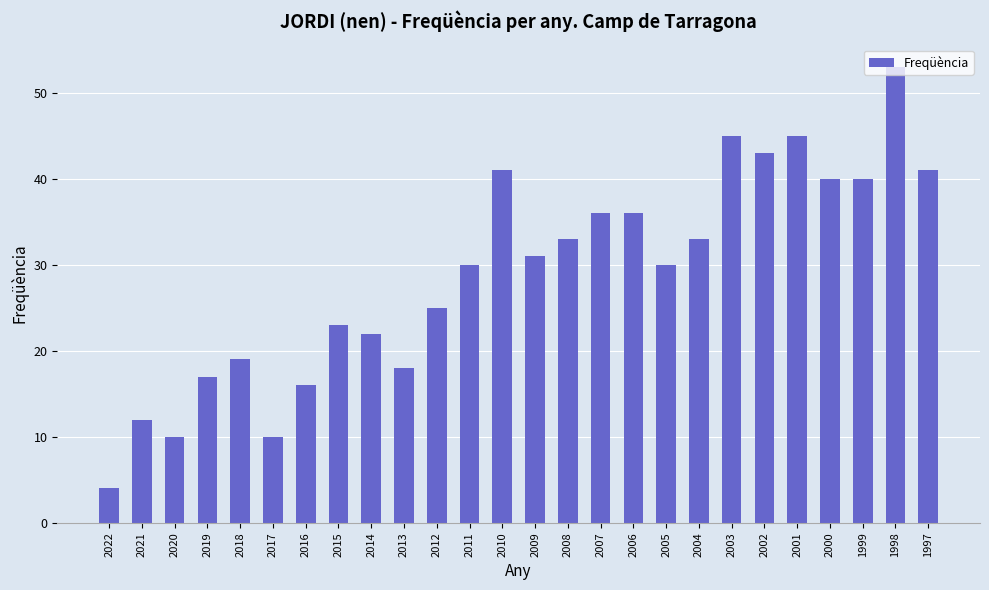

True or false: the data shows 6 at 2019.

False